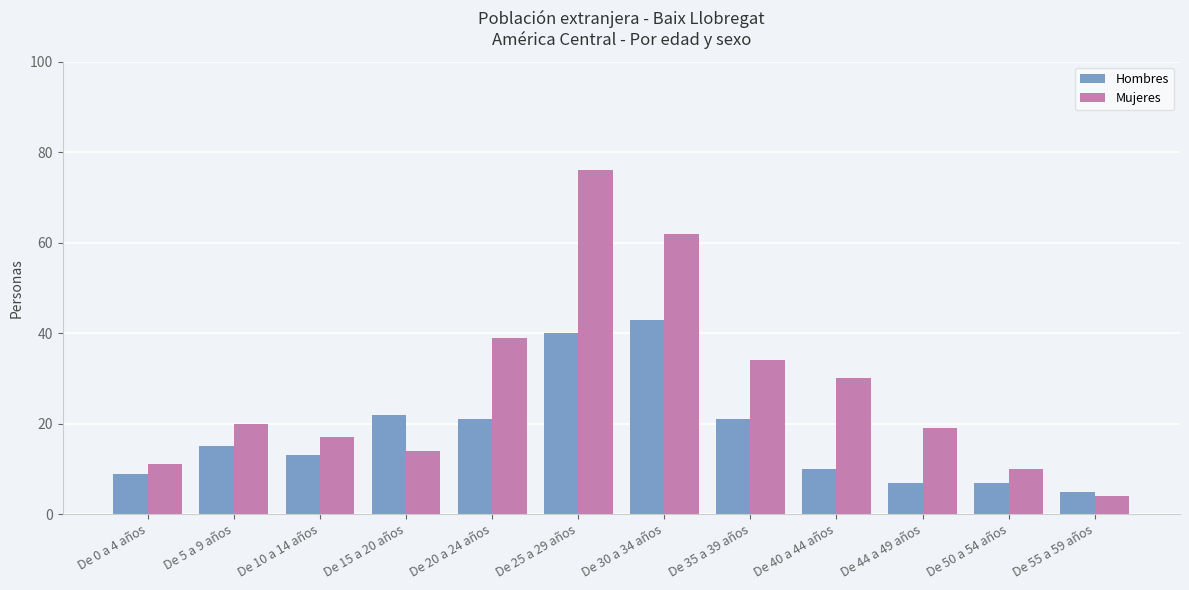

Is it true that Mujeres equals 10 at De 50 a 54 años?

True